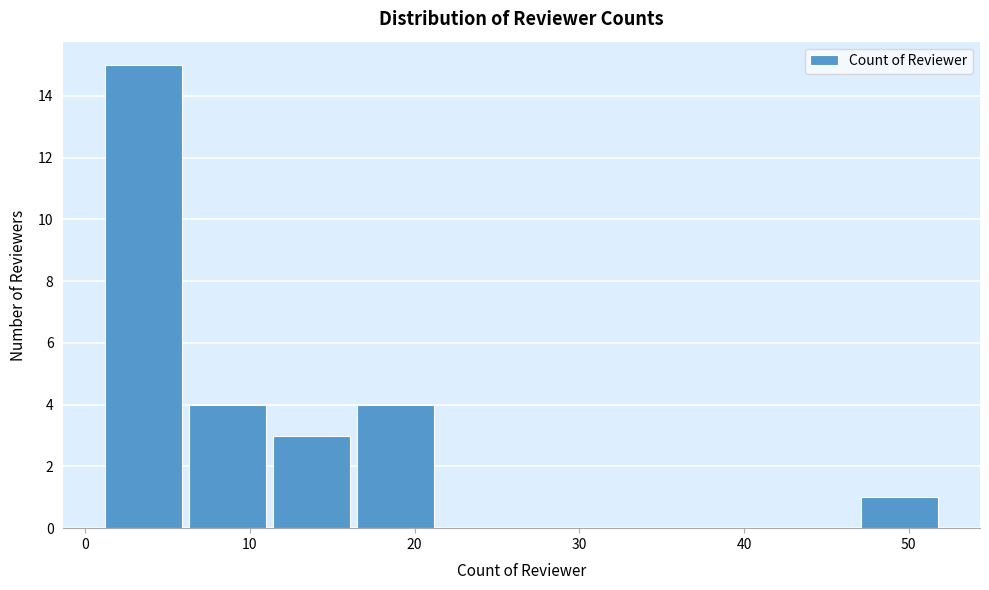

What is the height of the bar covering 6.1 to 11.2 on the x-axis? Neither the bar edges nor the heights are printed on the chart, so give them approximately, as read against the axes.

4